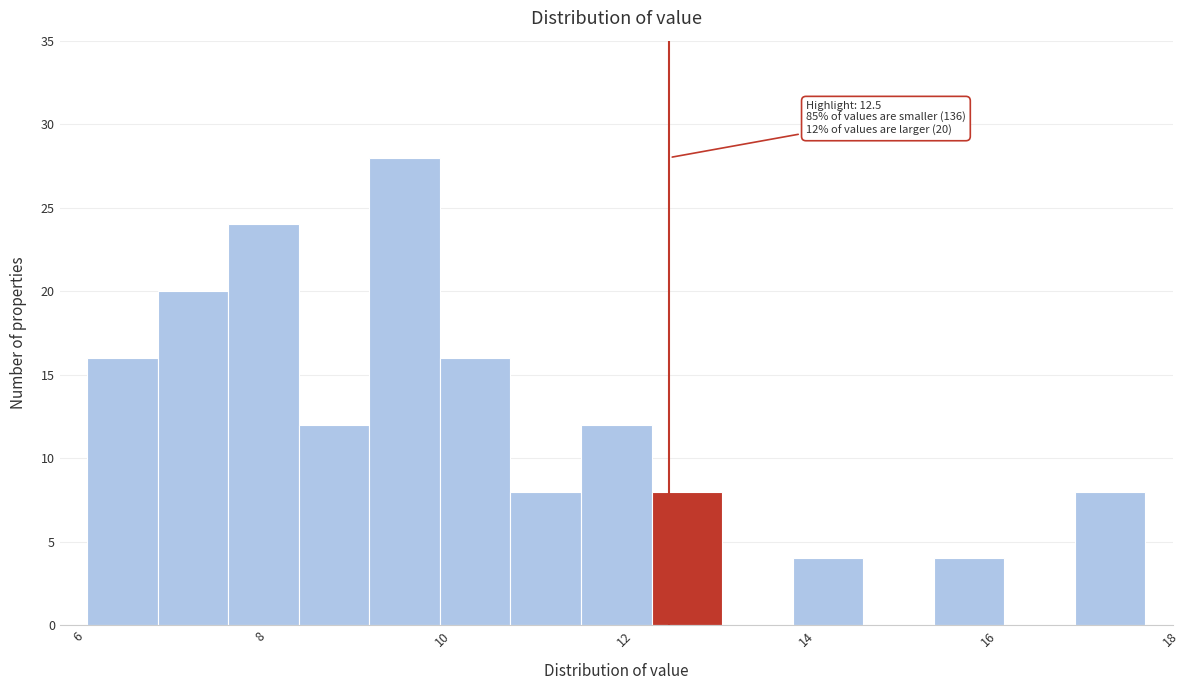

Read against the x-axis, roughly where is the centre of the tallest bar?

9.6